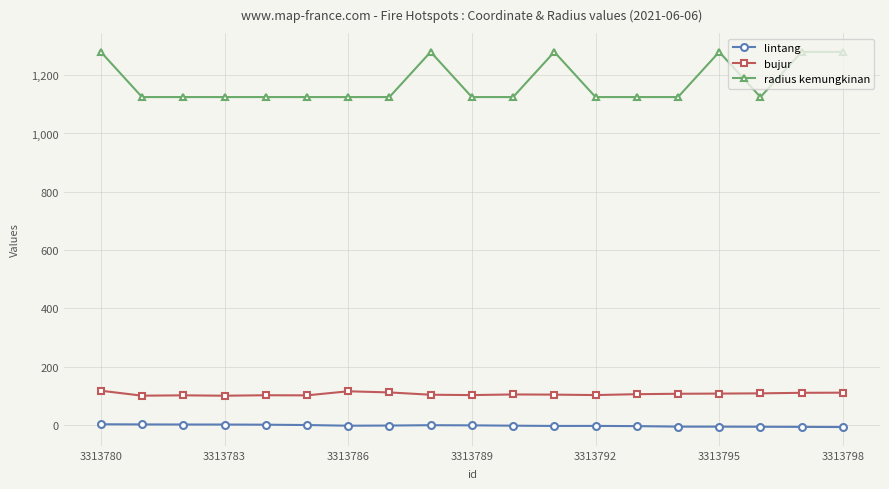

At how many categories does at least one series exceed 1256?

6